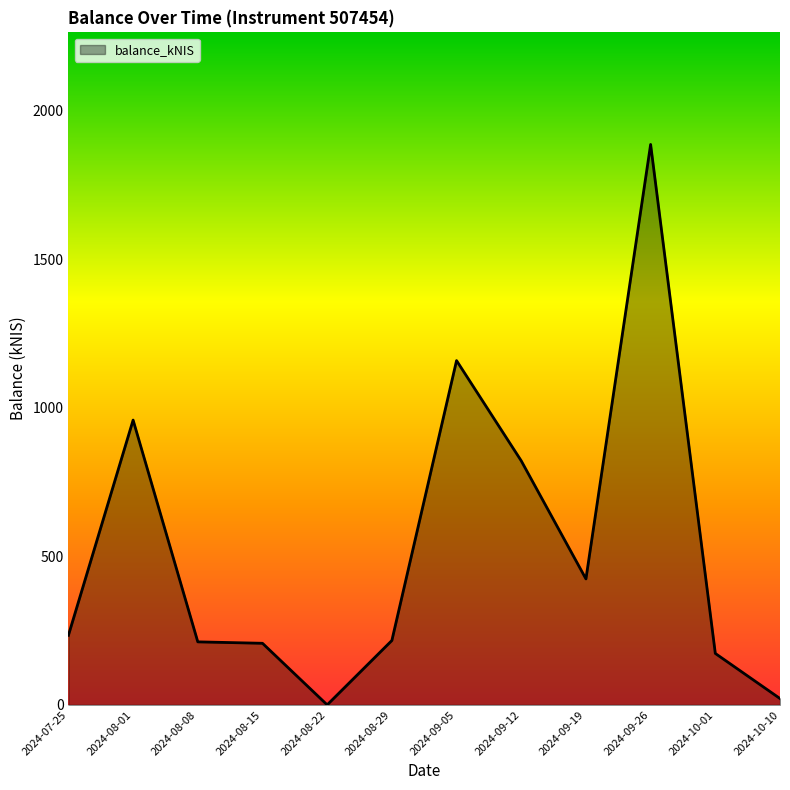

What is the sum of the values at 2024-09-19 and 2024-08-01?

1383.1